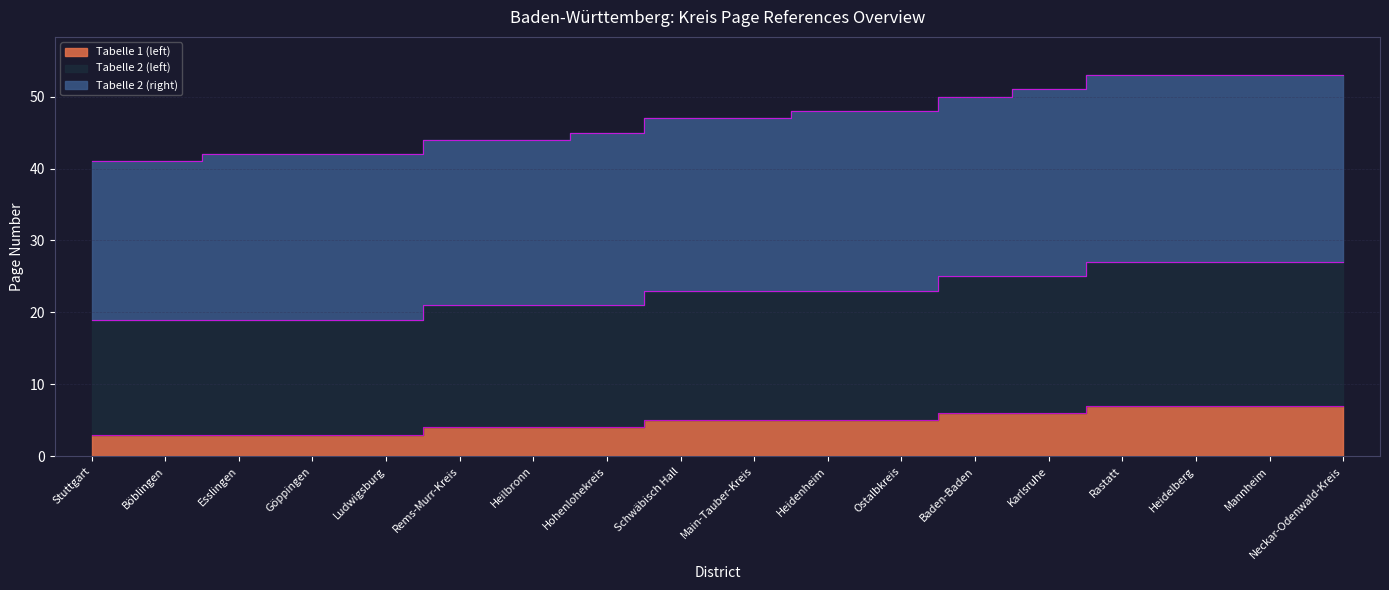

Is the value of Tabelle 2 (left) at Stuttgart greater than the value of Tabelle 1 (left) at Main-Tauber-Kreis?

Yes